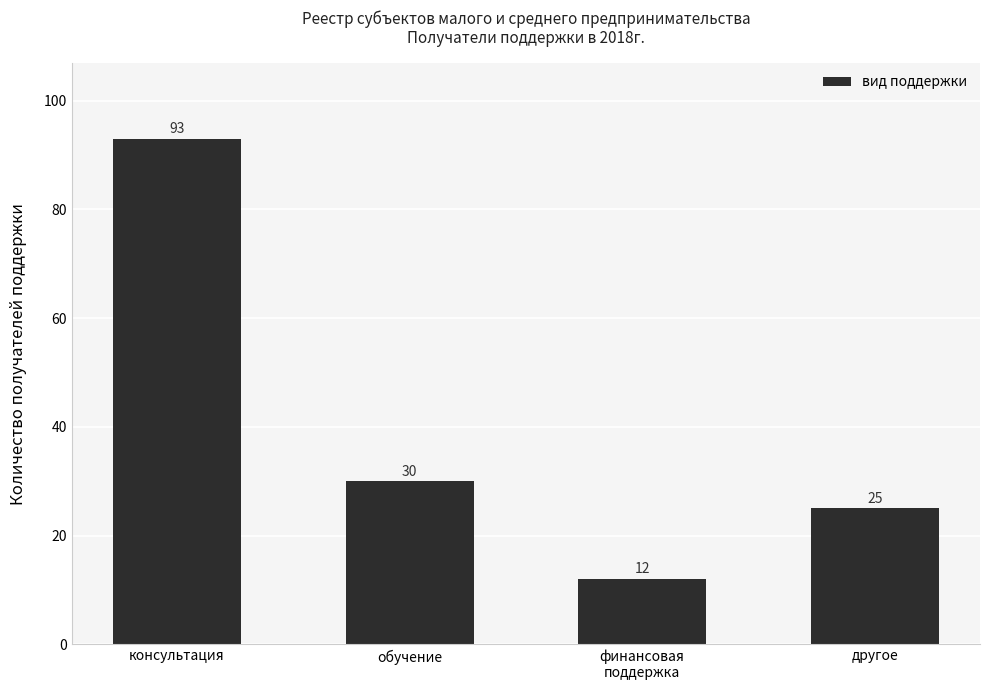

List the labels in order of value, largest first.

консультация, обучение, другое, финансовая
поддержка